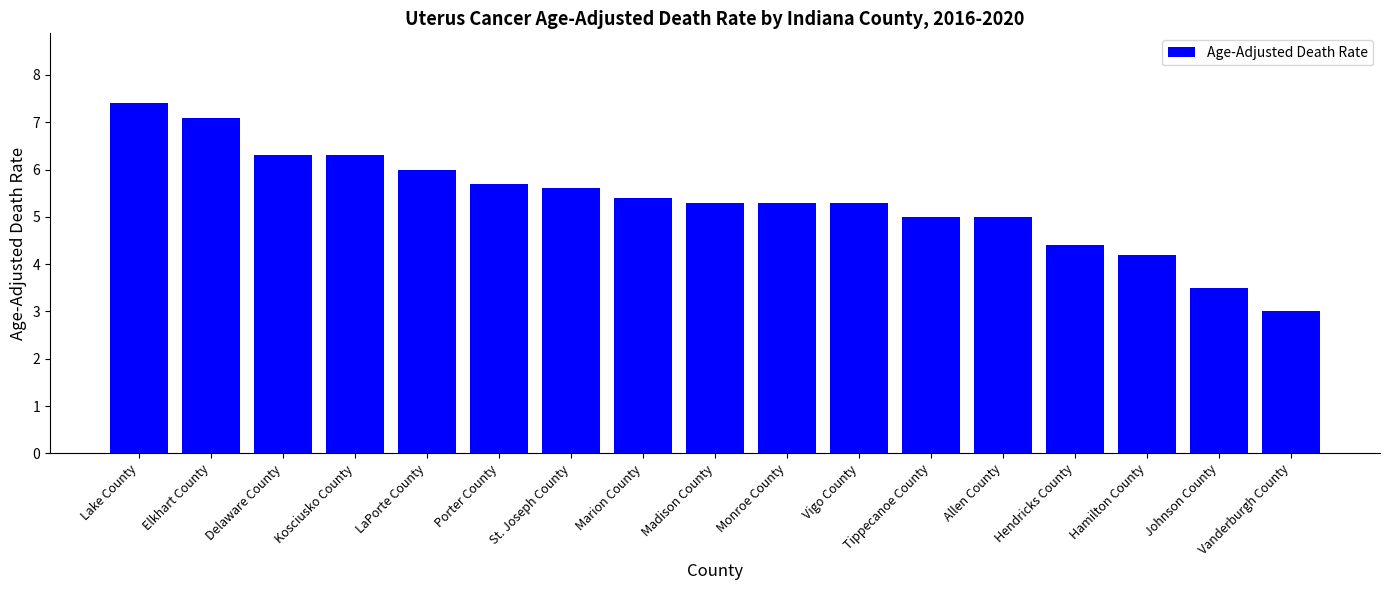

Where does the data first go above 5?

Lake County